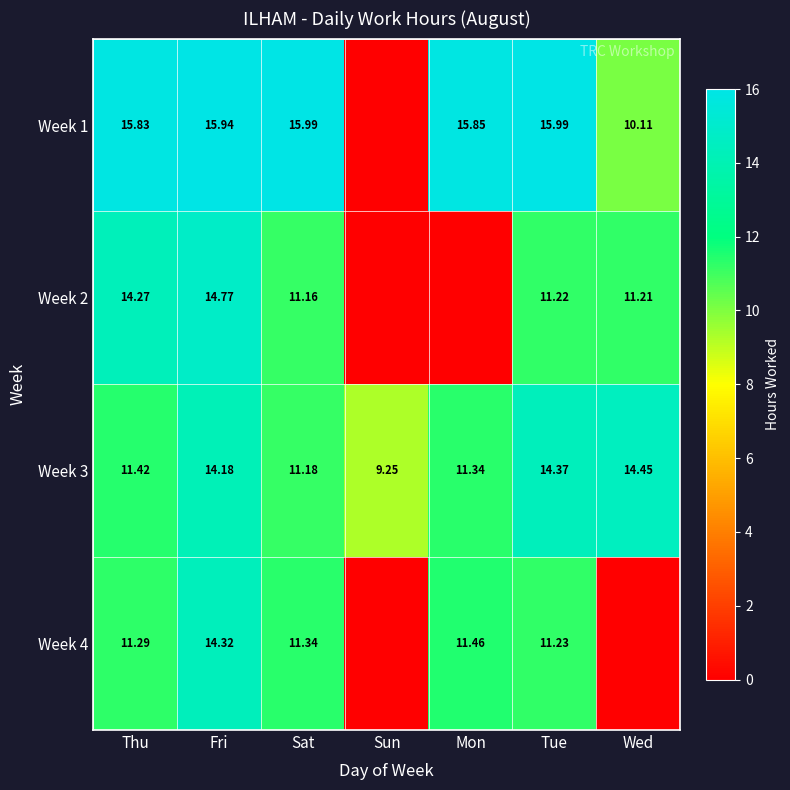

At which label does Week 3 reach its peak?

Wed